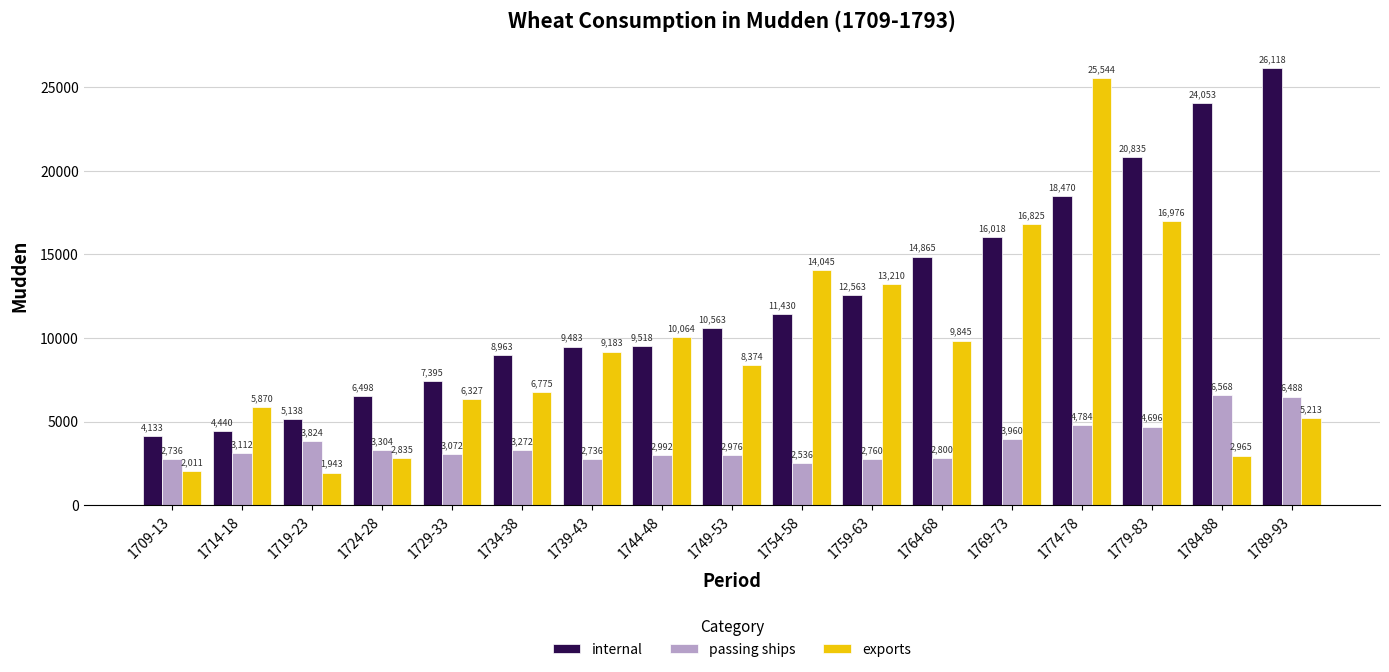

How many groups of bars are there?

17